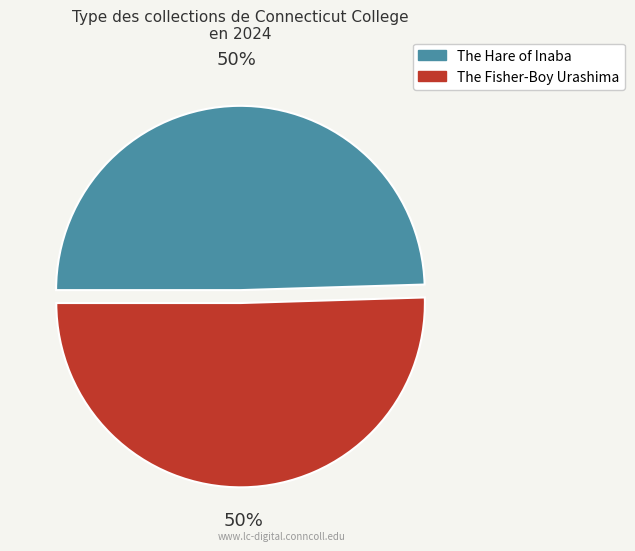

What percentage is the The Fisher-Boy Urashima slice, to the nearest percent?

50%